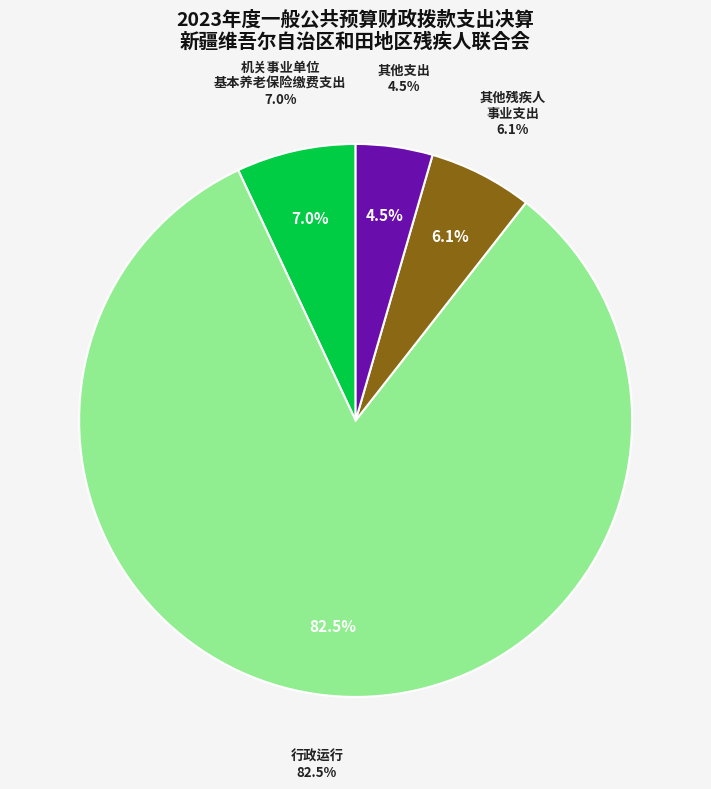

To the nearest percent, what percentage of the pie is 机关事业单位基本养老保险缴费支出?

7%